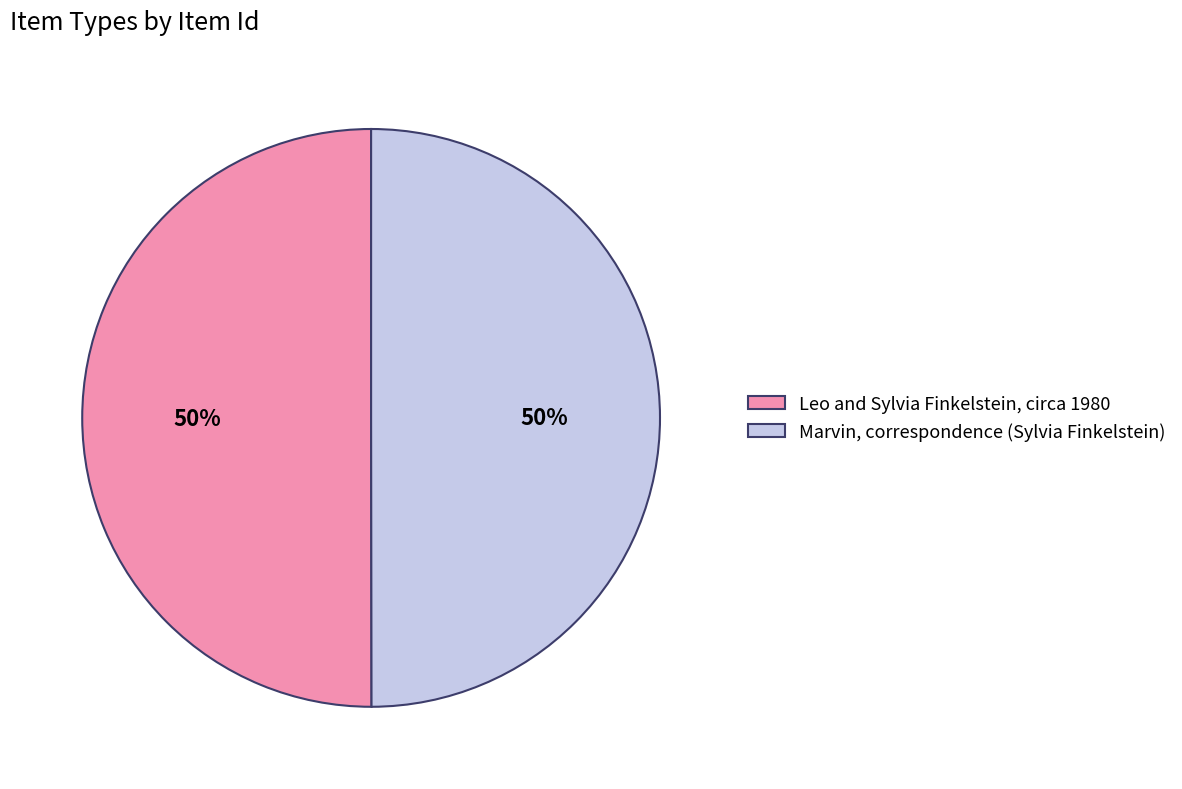

How many slices are in this pie chart?

2